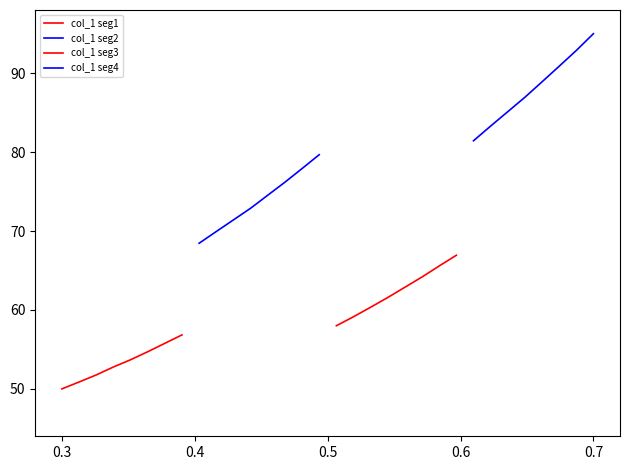

How many values in the col_1 seg4 series exceed 88?

4